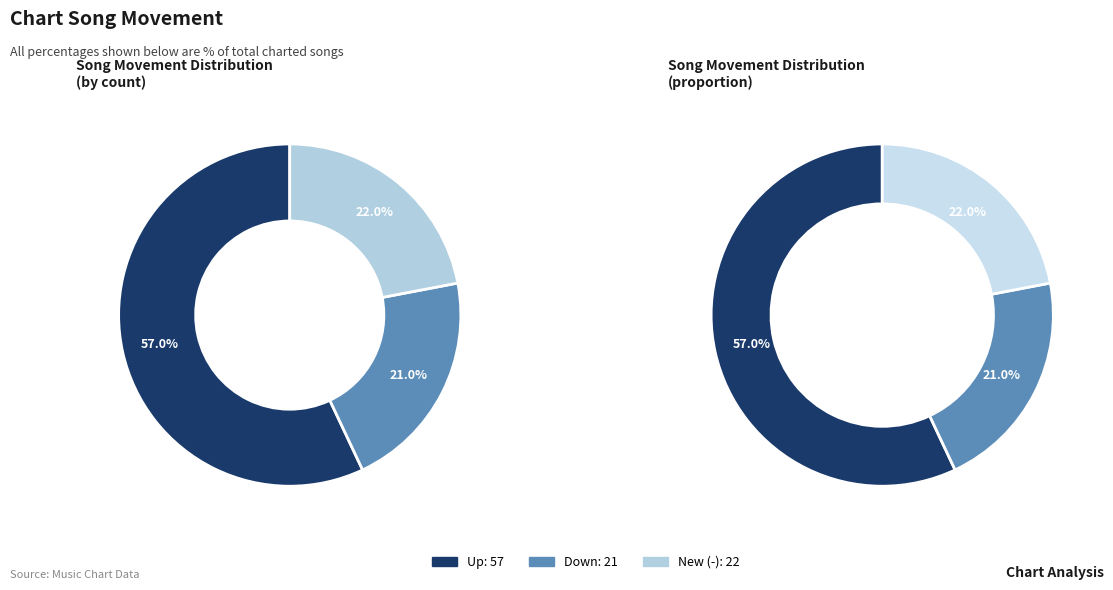

How much of the chart is everything except up?

43.0%